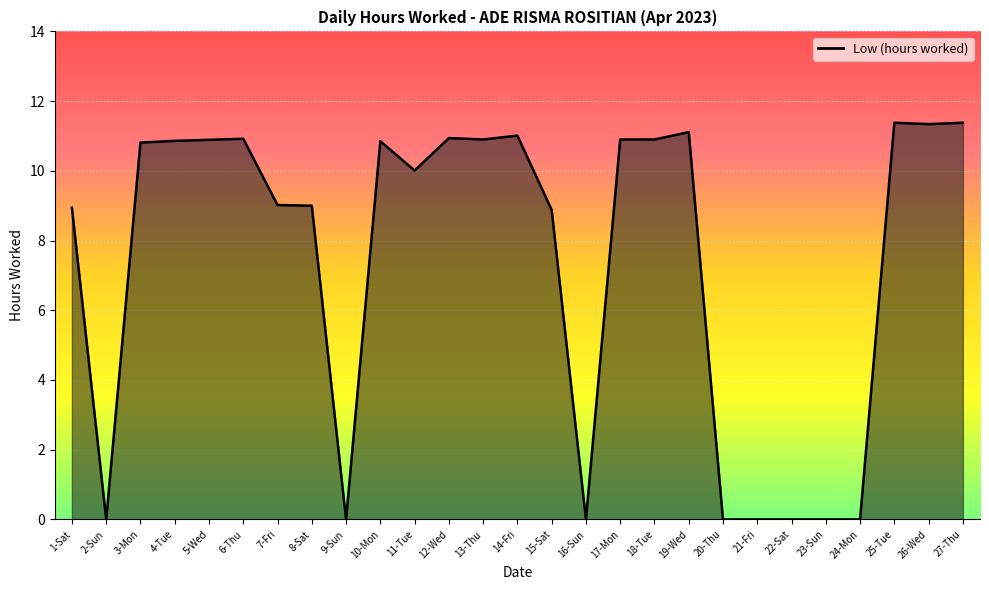

What position from the right is 20-Thu?

8